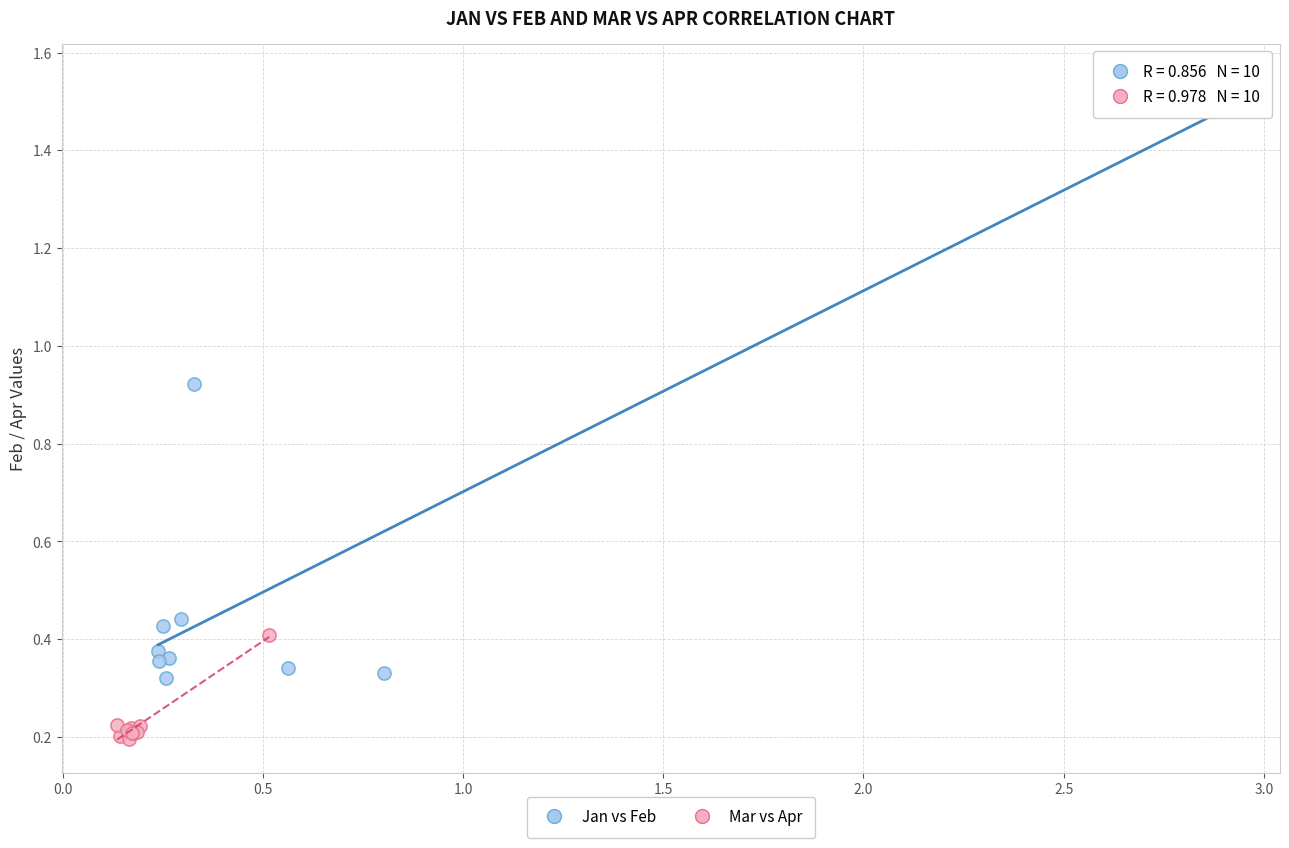

Which series contains the highest Y value?

Jan vs Feb